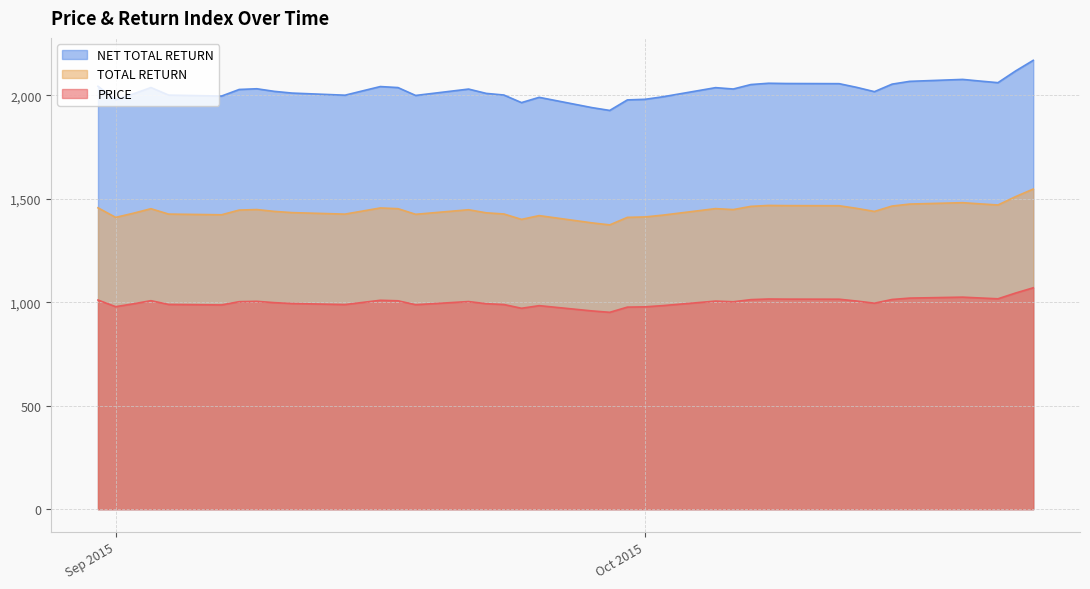

True or false: TOTAL RETURN and PRICE cross at least once.

False